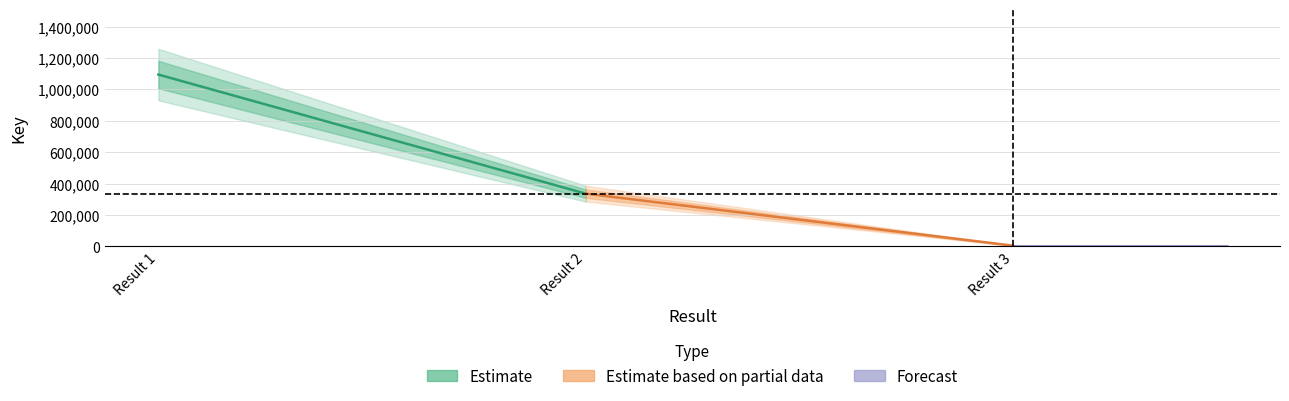

Is this an area chart (filled region under the line)?

No